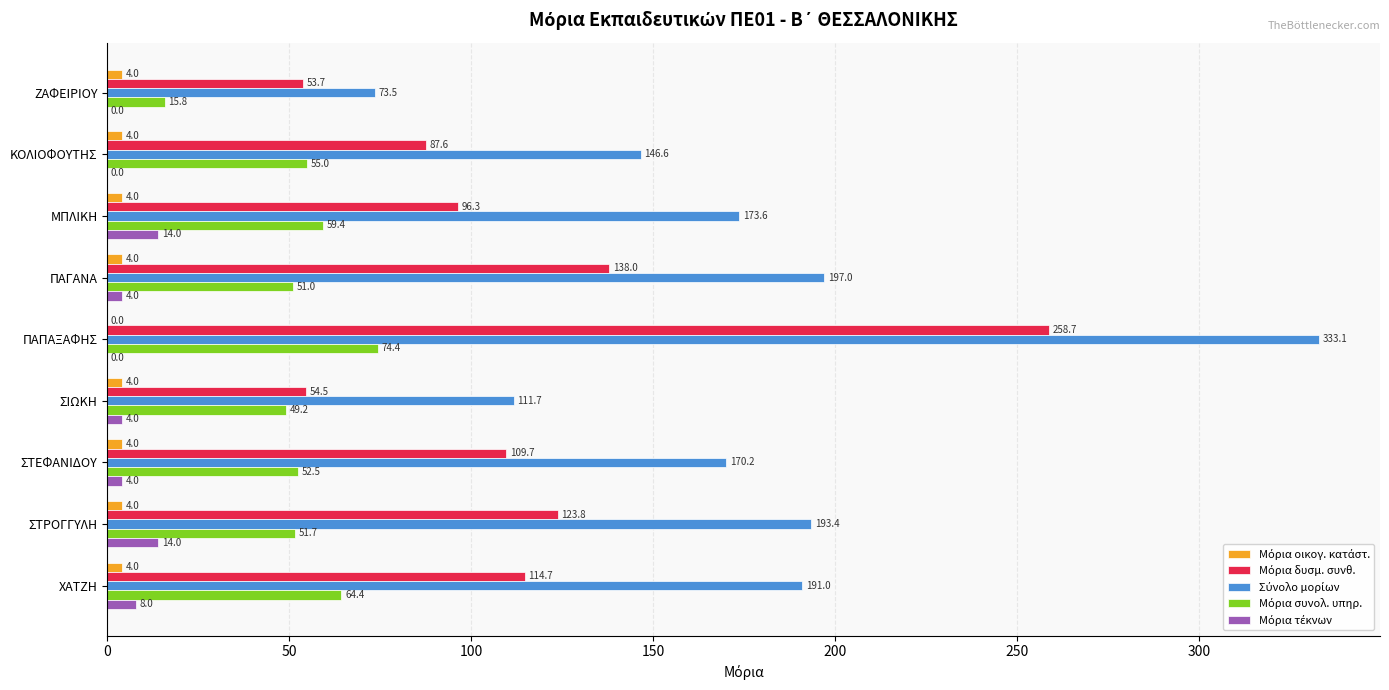

What is the maximum value shown in the chart?

333.1